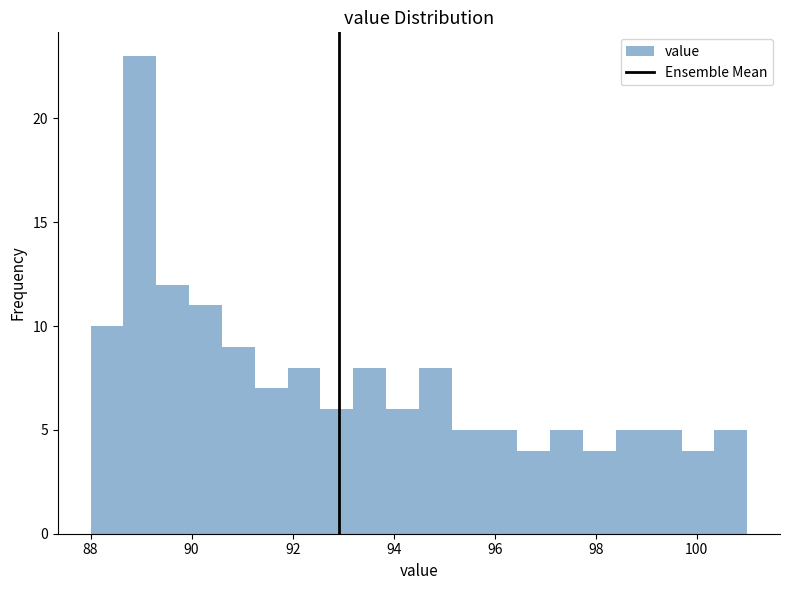

Read against the x-axis, roughly where is the centre of the tallest bar?

89.0